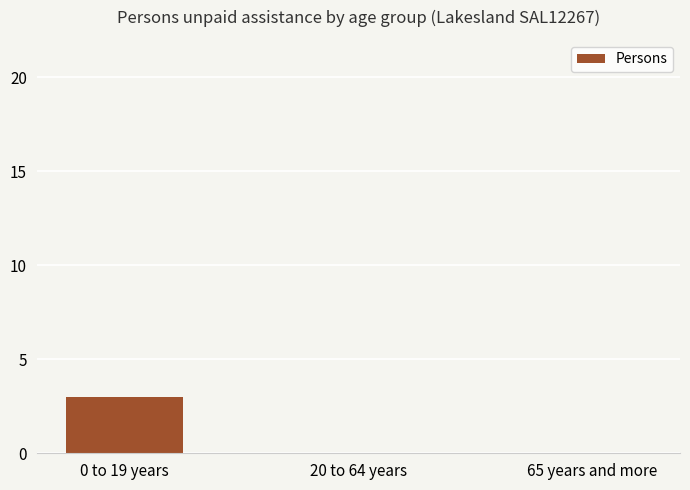

What is the maximum value shown in the chart?

3